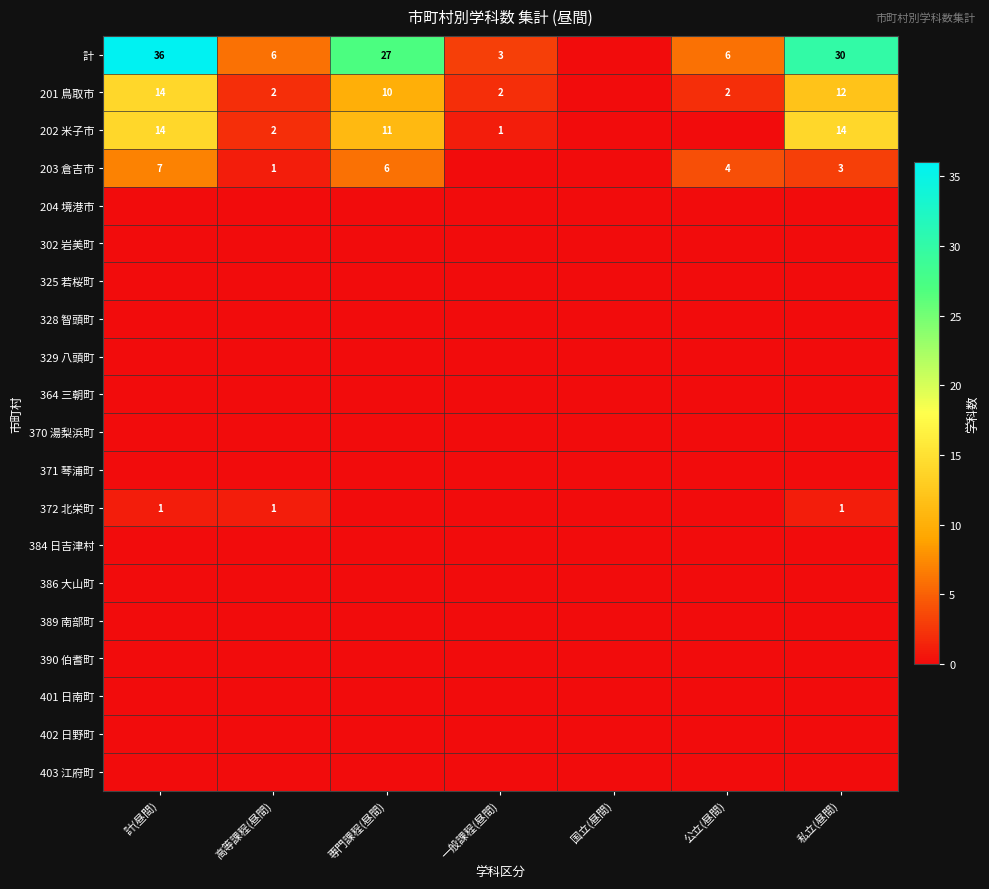

The value of 計 at 計(昼間) is 62. True or false?

False